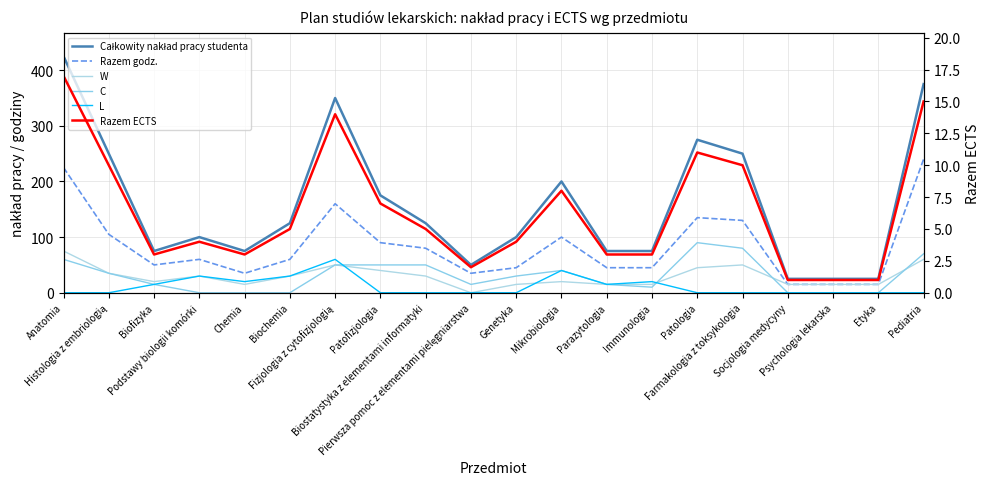

What is the difference between the maximum and minimum values in the Całkowity nakład pracy studenta series?

400